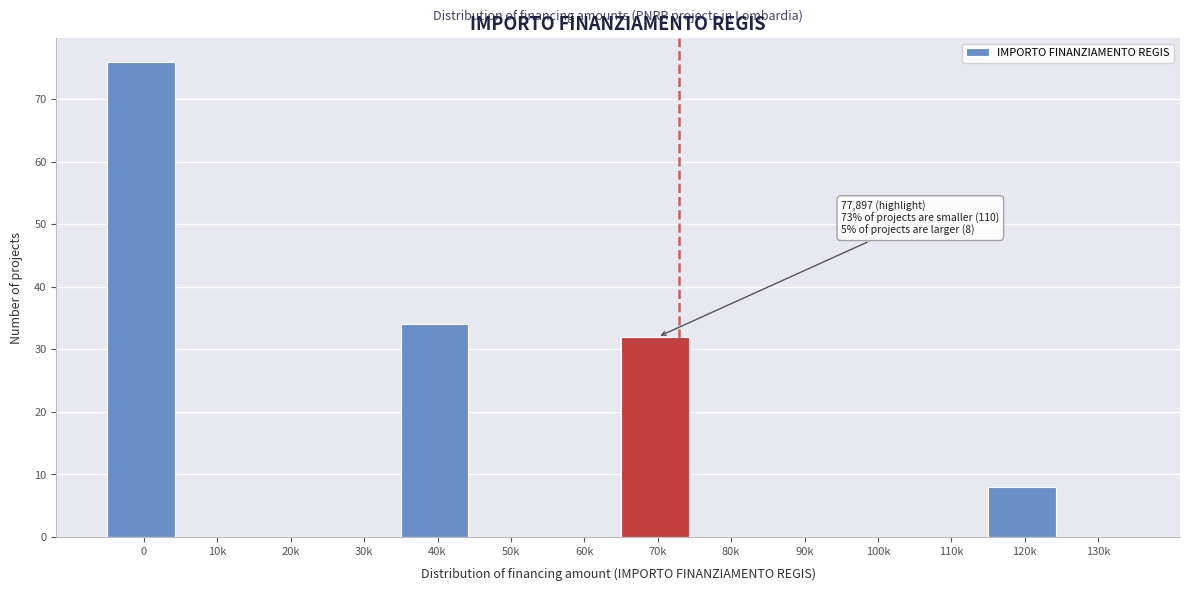

Reading left to right, extract all data points from this chart.

0=76	10k=0	20k=0	30k=0	40k=34	50k=0	60k=0	70k=32	80k=0	90k=0	100k=0	110k=0	120k=8	130k=0